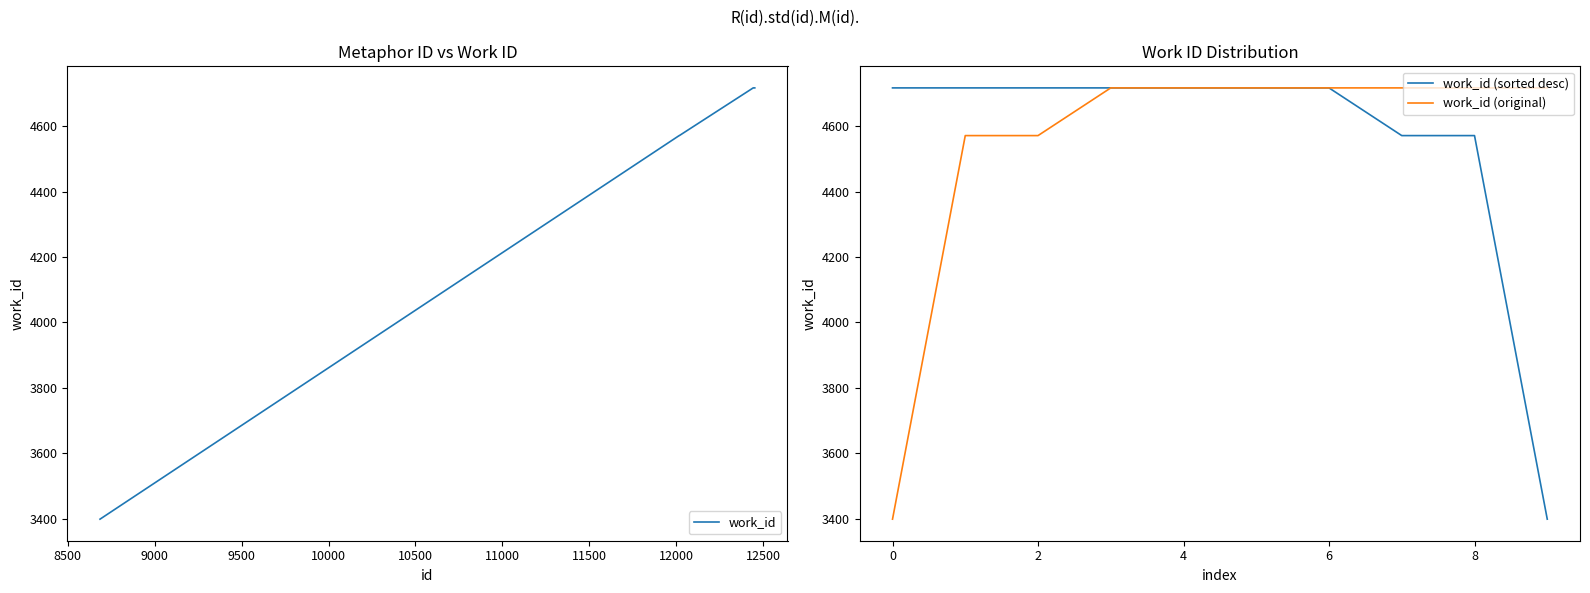

At how many categories does at least one series exceed 3902?

10